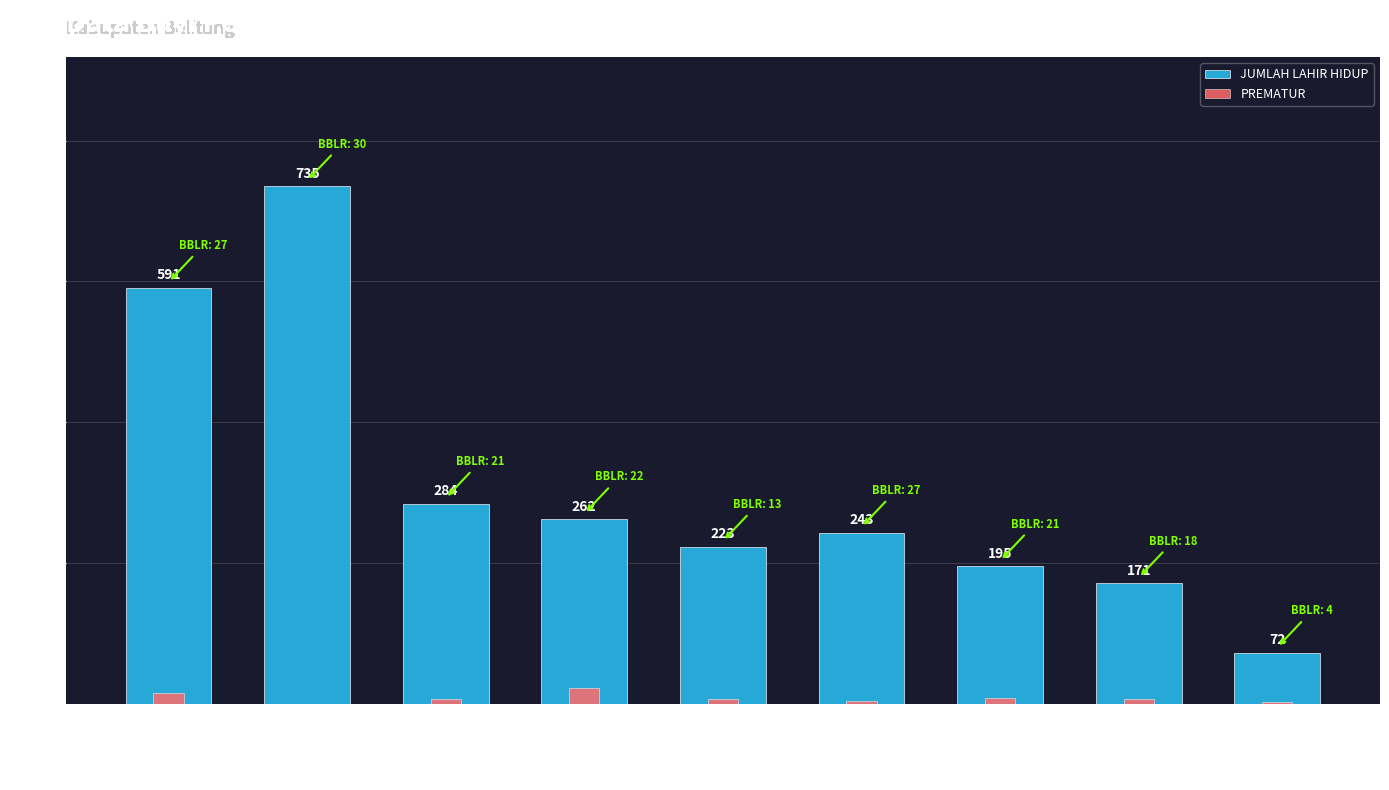

Between AIRSAGA and SIMPANGRUSA, which series saw the biggest shift?

JUMLAH LAHIR HIDUP